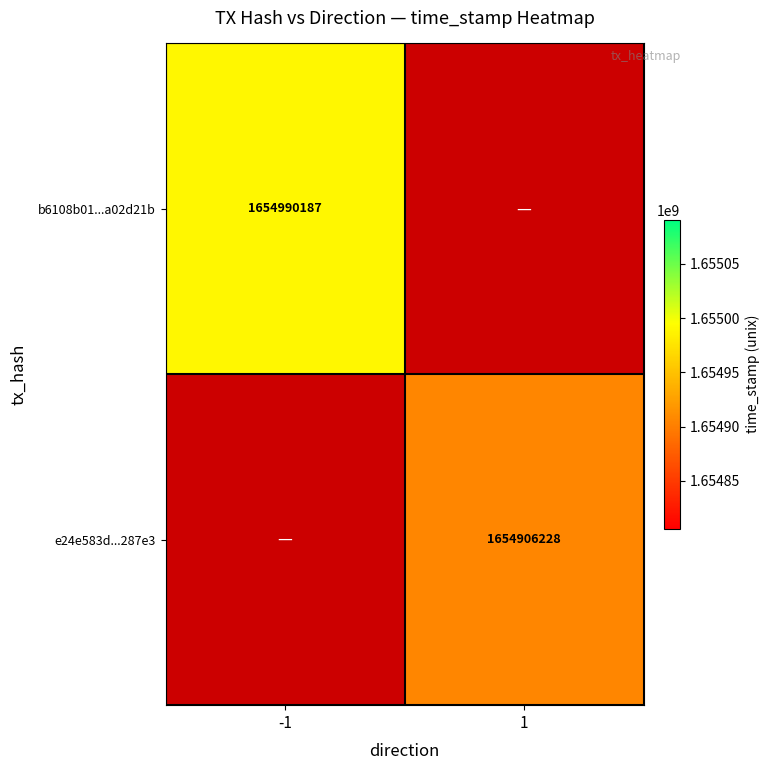

Is it true that e24e583d...287e3 equals 2500772533.8 at 1?

False